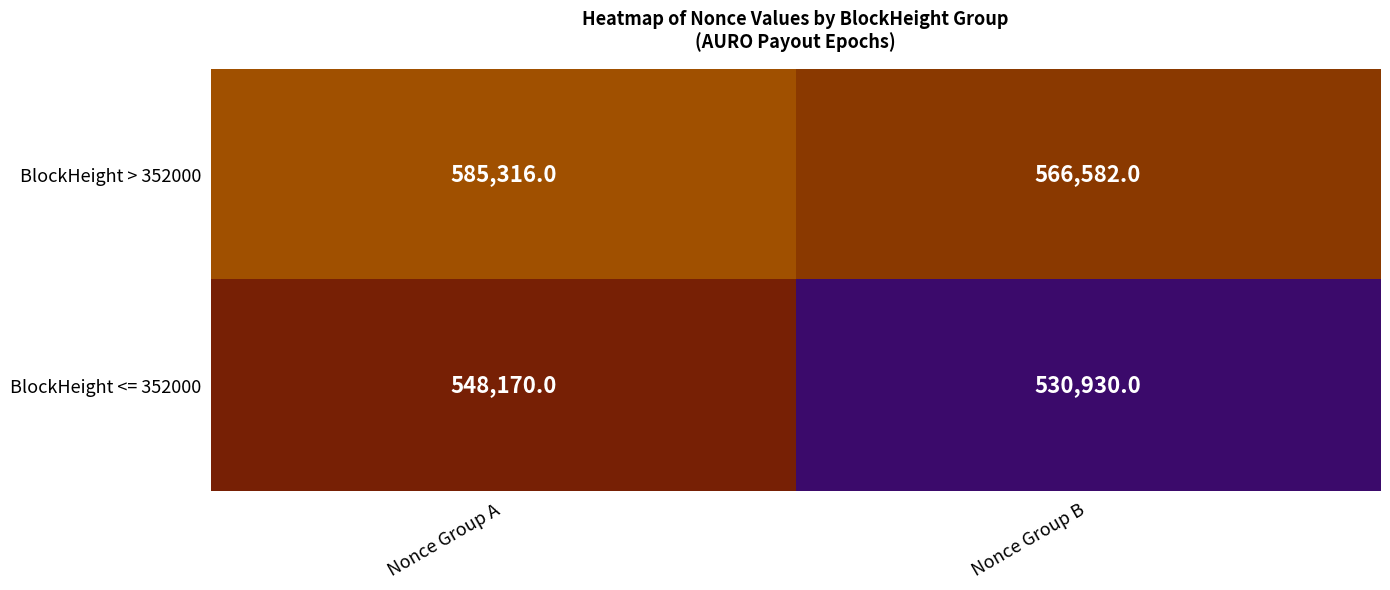

List the series in order of their overall mean, highest first.

BlockHeight > 352000, BlockHeight <= 352000